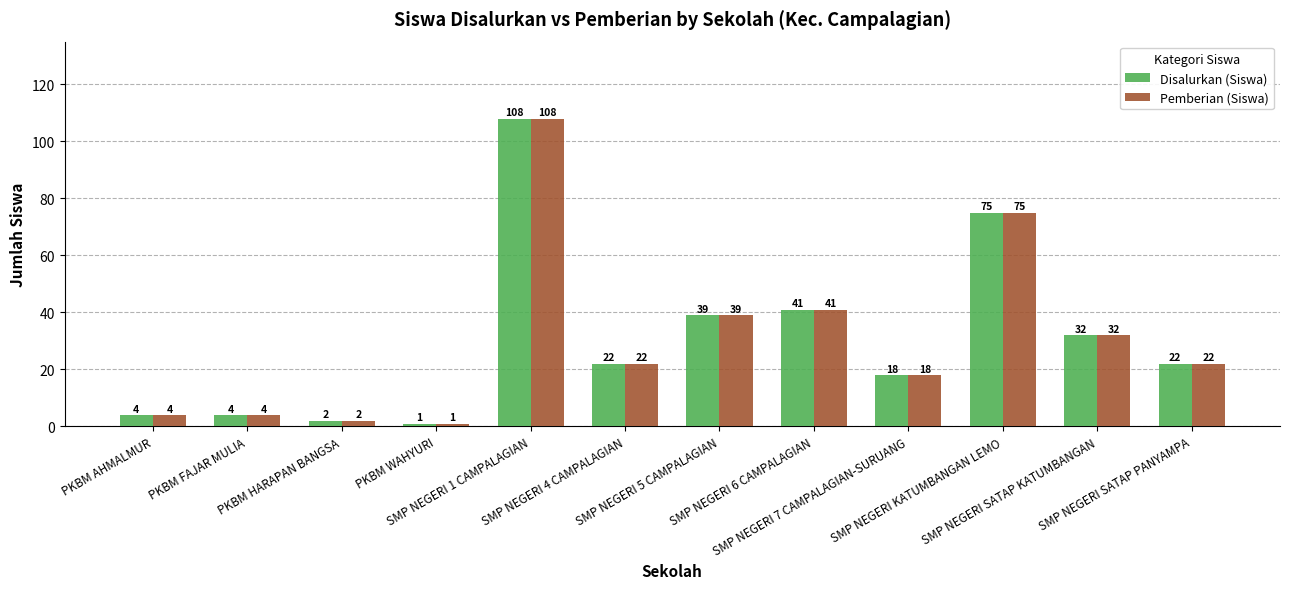

What is the label of the 1st bar from the right?

SMP NEGERI SATAP PANYAMPA